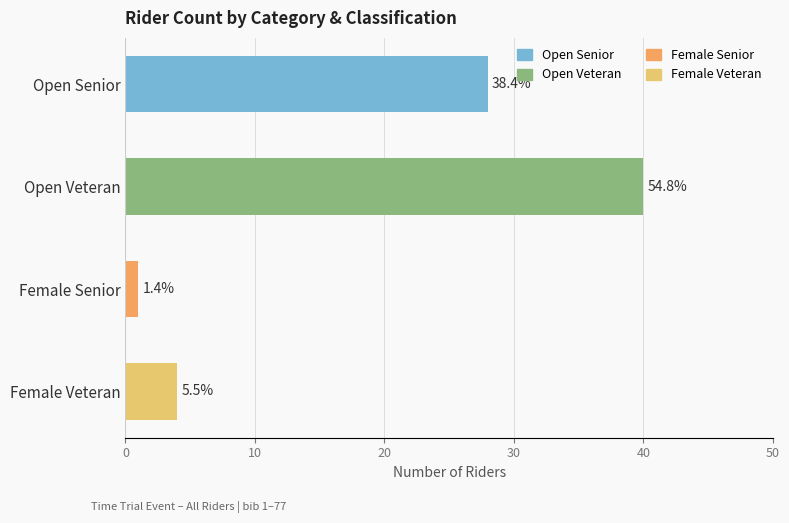

Are the bars horizontal?

Yes